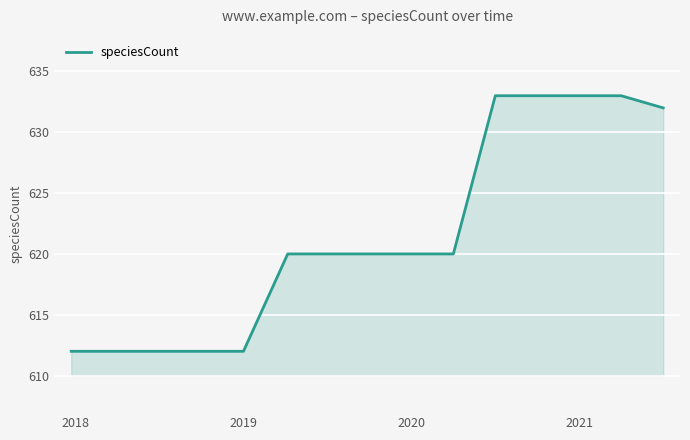

What is the minimum value shown in the chart?

612